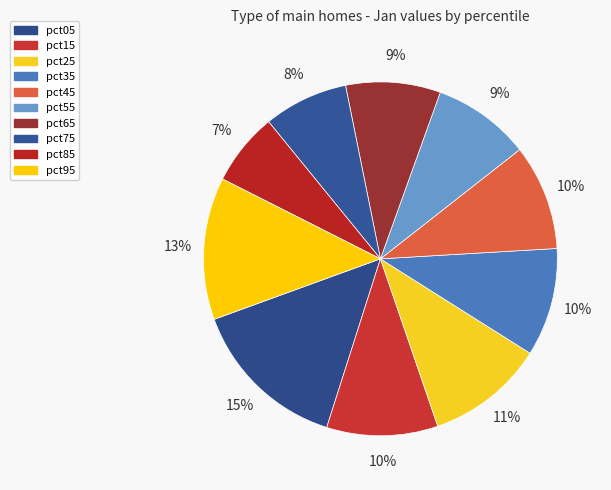

Which slice is the smallest?

pct85